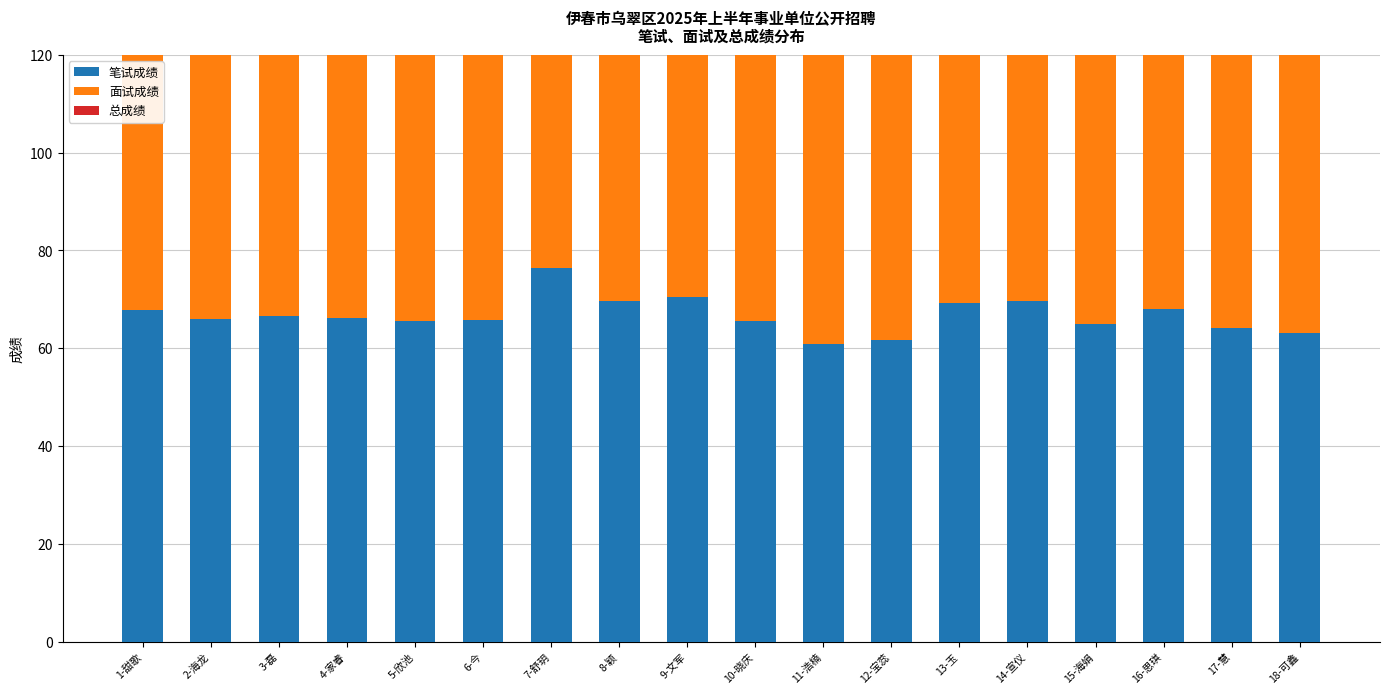

What is the highest value of the 笔试成绩 series?

76.5